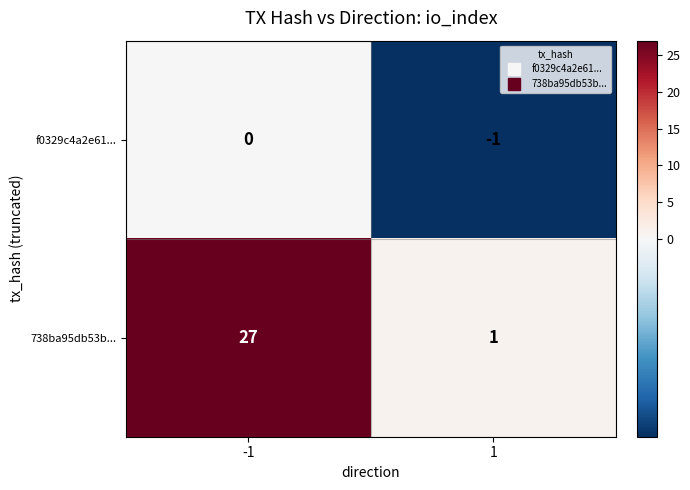

List the series in order of their overall mean, highest first.

738ba95db53b..., f0329c4a2e61...